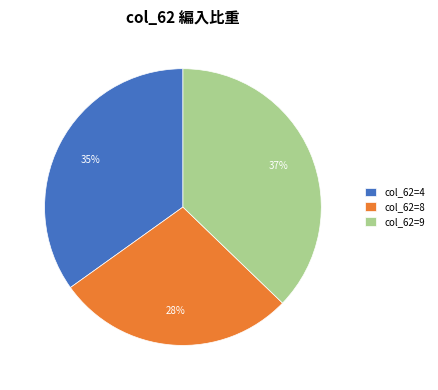

To the nearest percent, what portion does col_62=8 represent?

28%